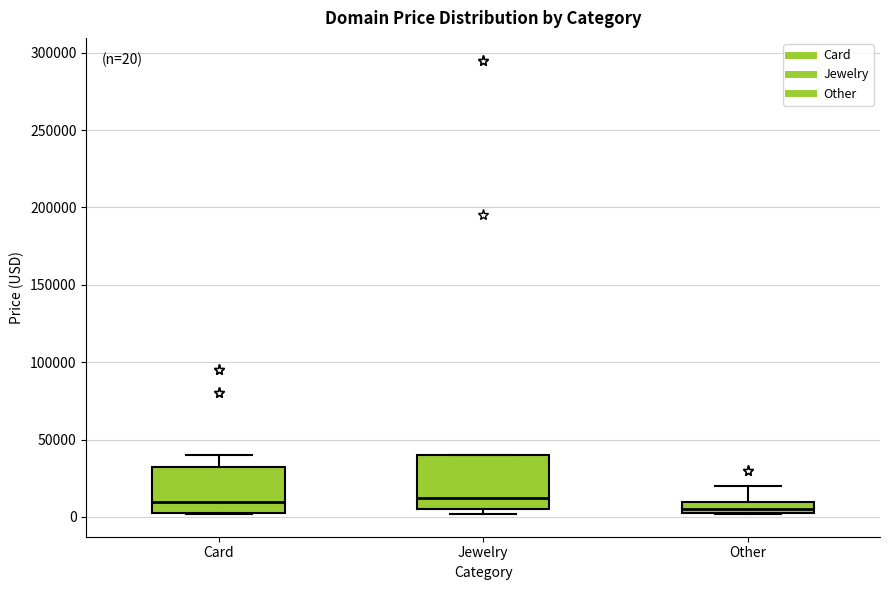

Which box is the tallest, from its lower edge to its upper edge?

Jewelry